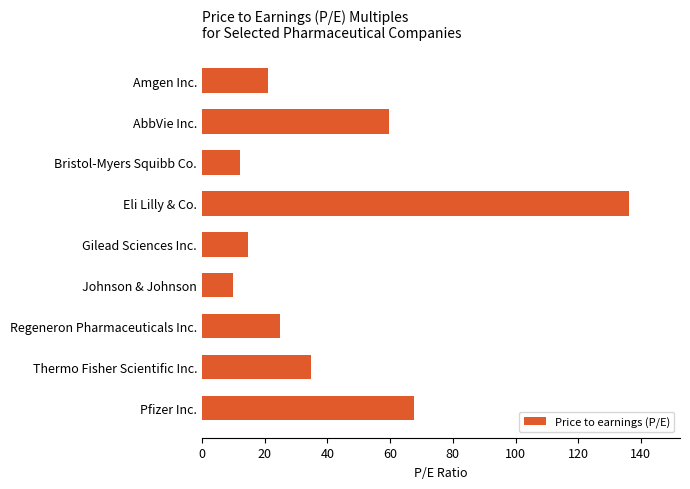

Which has a higher value, Pfizer Inc. or AbbVie Inc.?

Pfizer Inc.